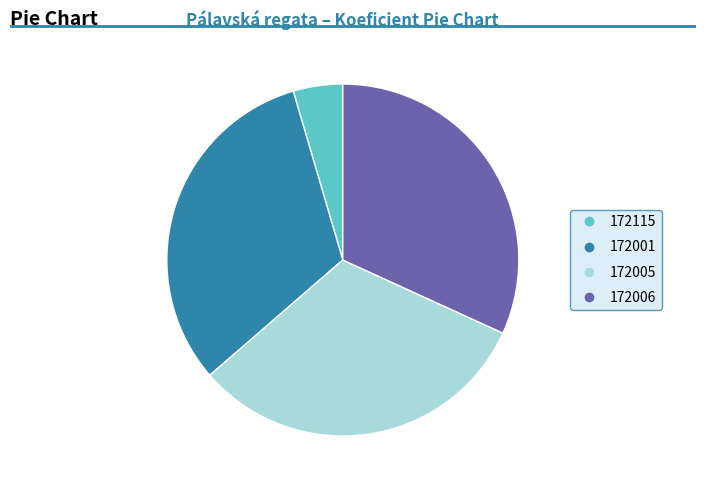

Count the number of slices in the pie.

4